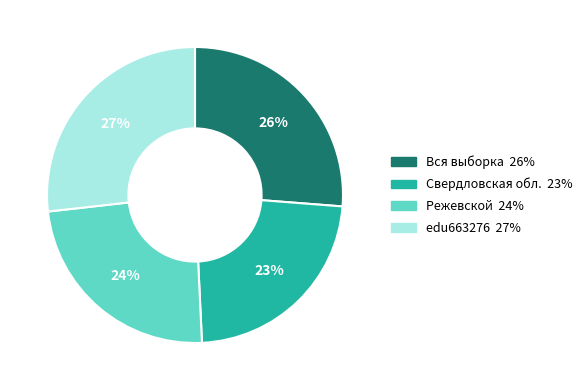

Count the number of slices in the pie.

4